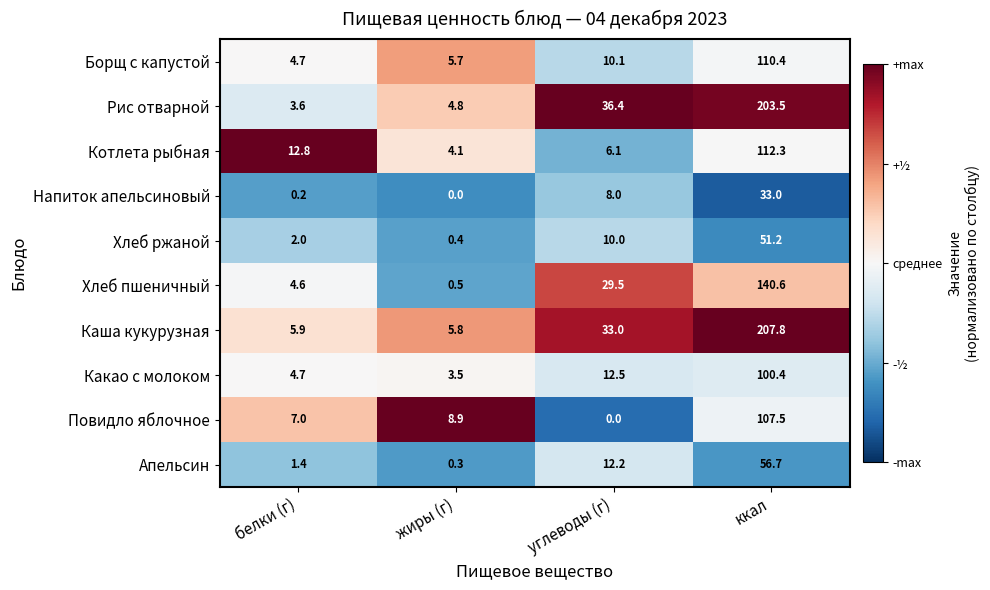

At which category is the sum across all series the highest?

ккал